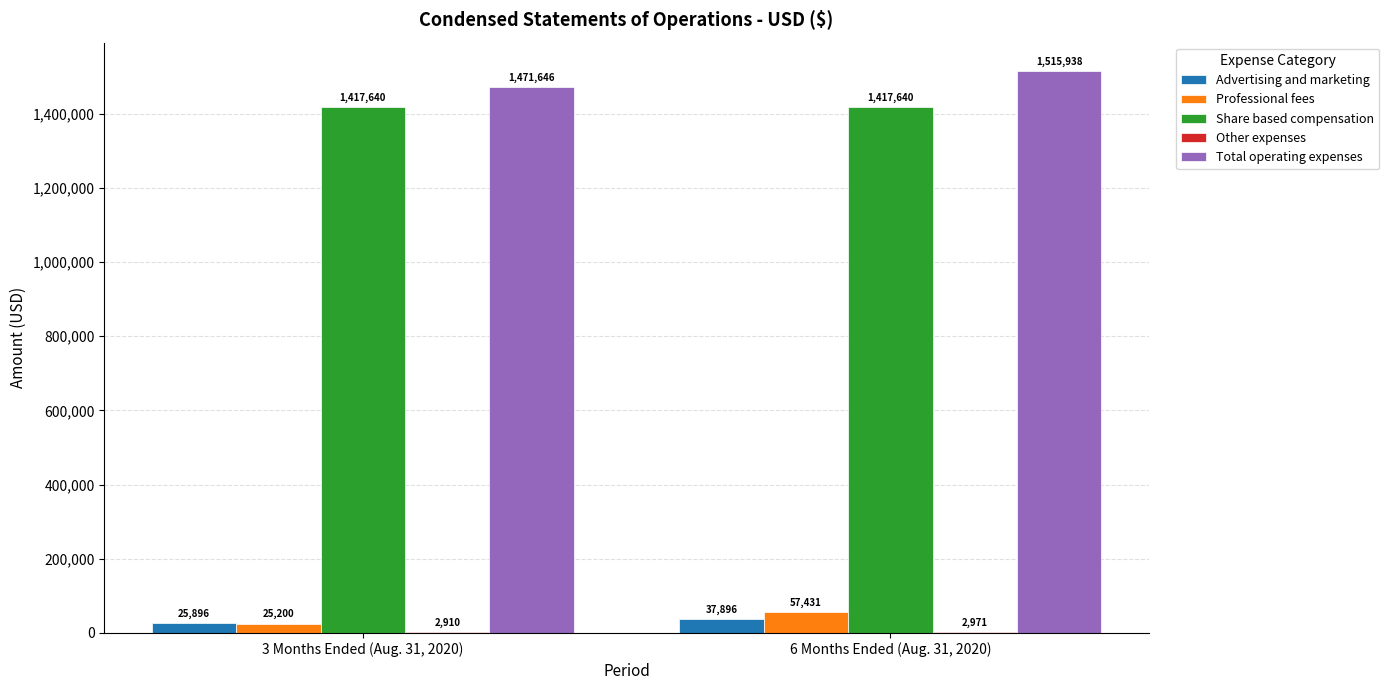

How many categories are shown in the chart?

2